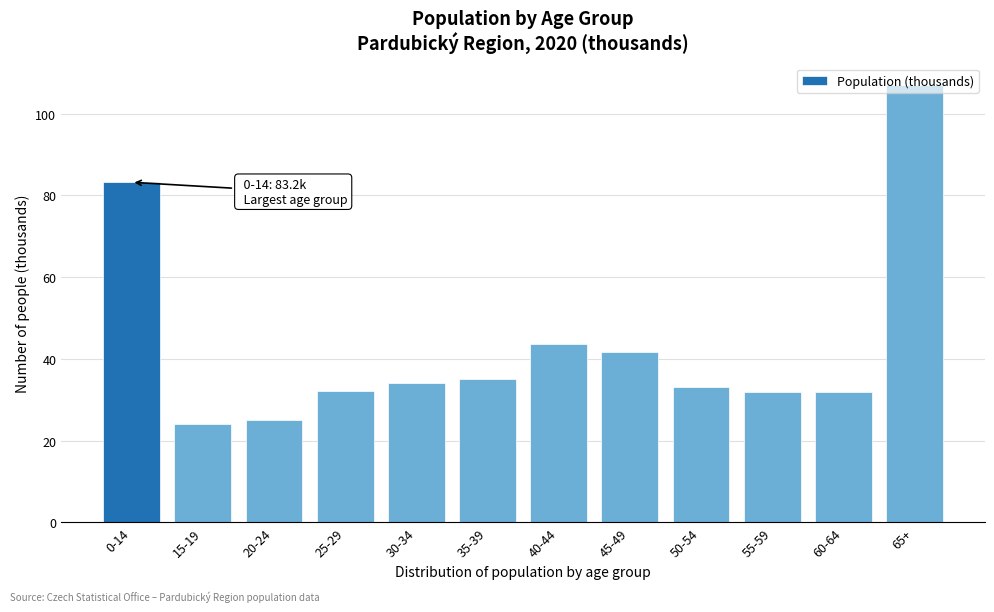

What is the difference between the values at 35-39 and 45-49?

6.4